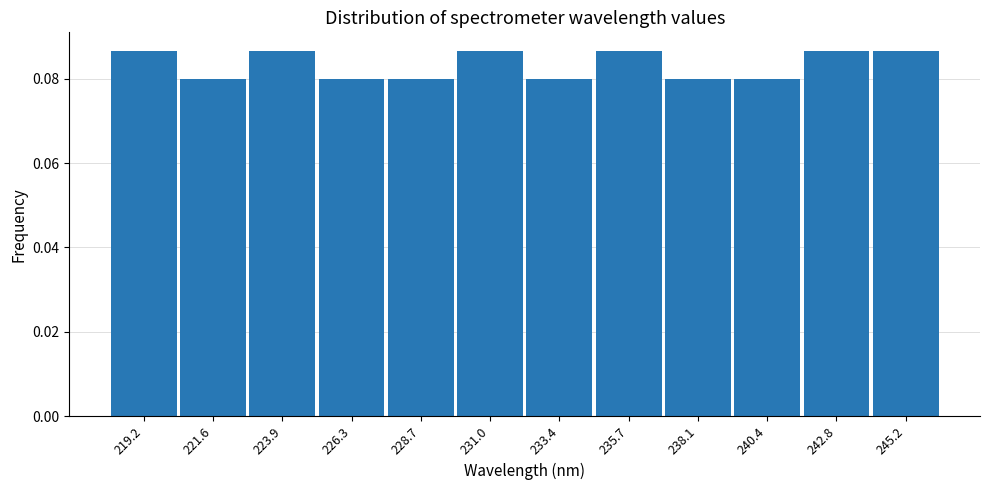

Reading left to right, transcribe this chart: for each bar, give the range it covers on the x-axis and its height. Neither the bar edges nor the heights are printed on the chart, so give them approximately, as read against the axes.

218.0 to 220.5: 0.086
220.5 to 223.0: 0.080
223.0 to 225.0: 0.086
225.0 to 227.5: 0.080
227.5 to 230.0: 0.080
230.0 to 232.0: 0.086
232.0 to 234.5: 0.080
234.5 to 237.0: 0.086
237.0 to 239.5: 0.080
239.5 to 241.5: 0.080
241.5 to 244.0: 0.086
244.0 to 246.5: 0.086